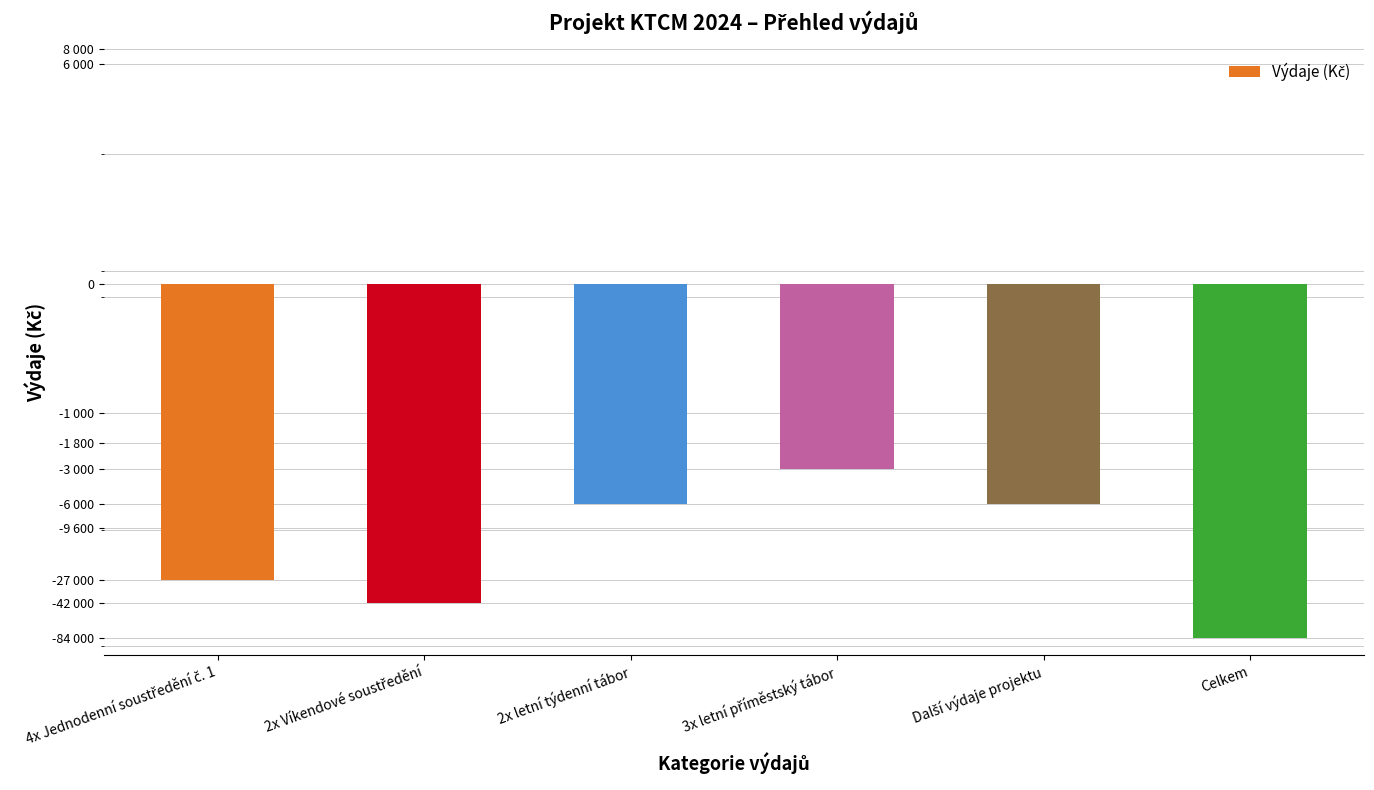

Reading left to right, what are all the values shown in this chart?

-27000	-42000	-6000	-3000	-6000	-84000